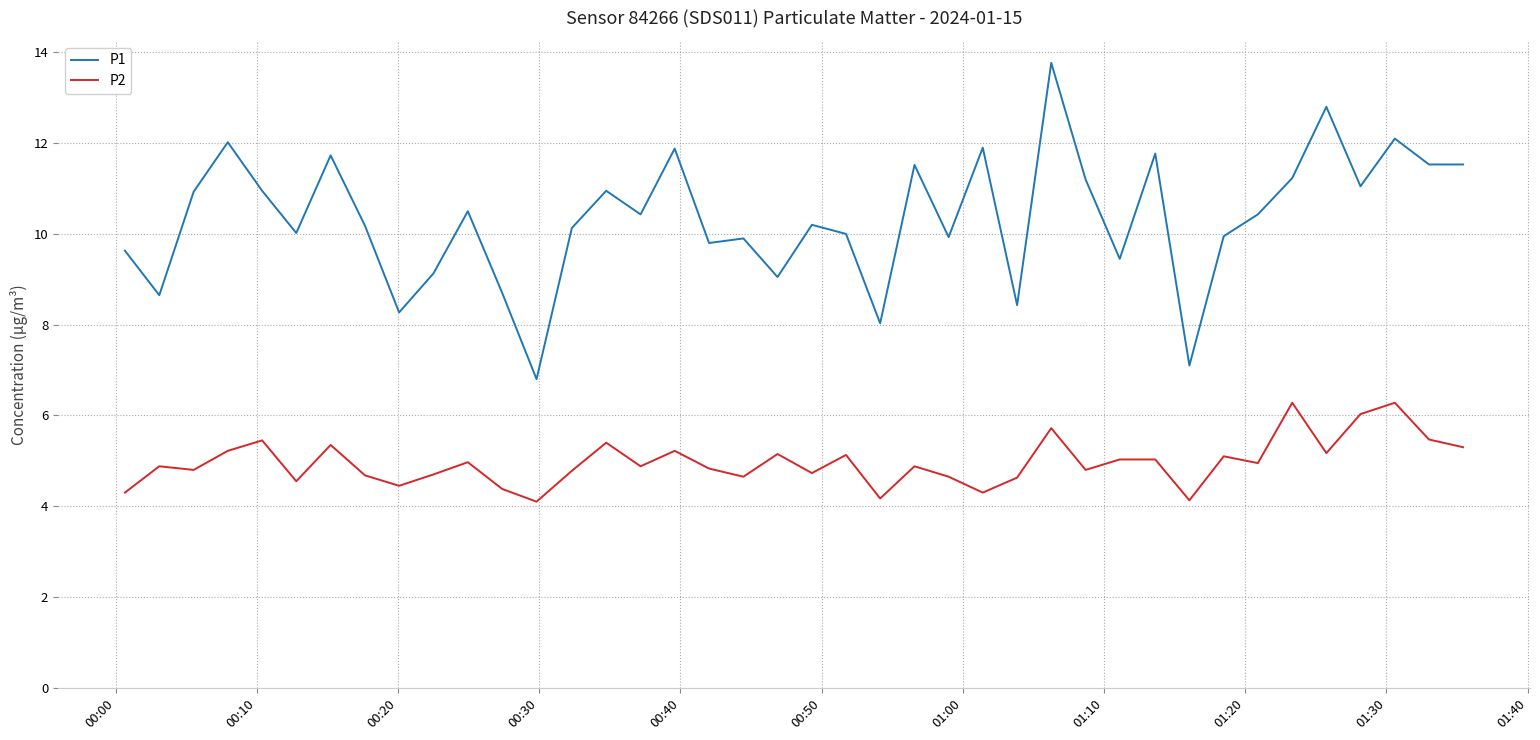

What is the minimum value shown in the chart?

4.1